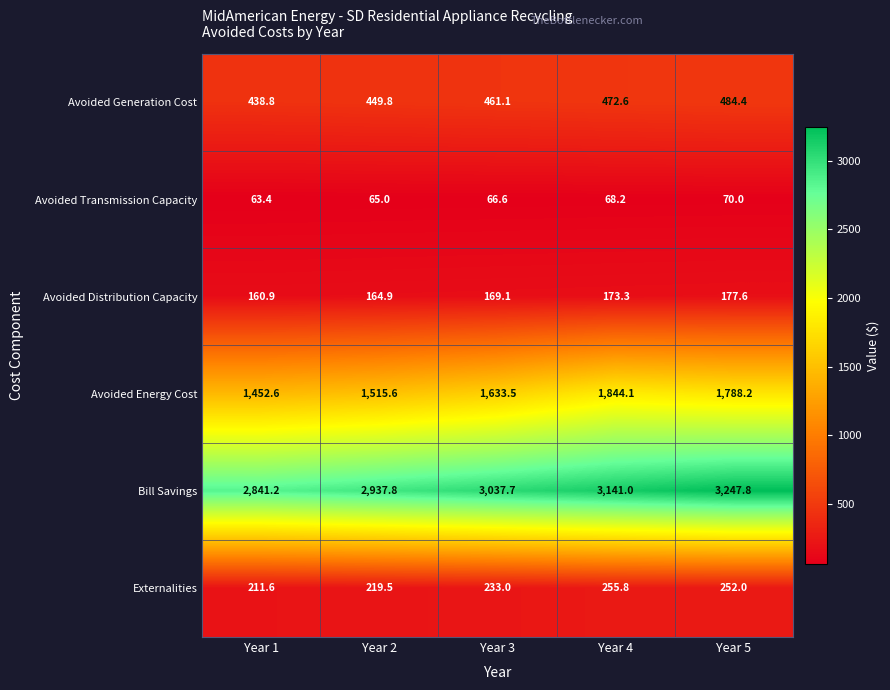

Reading right to left, what are all the values shown in this chart?

Avoided Generation Cost: 484.4	472.6	461.1	449.8	438.8
Avoided Transmission Capacity: 70.0	68.2	66.6	65.0	63.4
Avoided Distribution Capacity: 177.6	173.3	169.1	164.9	160.9
Avoided Energy Cost: 1788.2	1844.1	1633.5	1515.6	1452.6
Bill Savings: 3247.8	3141.0	3037.7	2937.8	2841.2
Externalities: 252.0	255.8	233.0	219.5	211.6